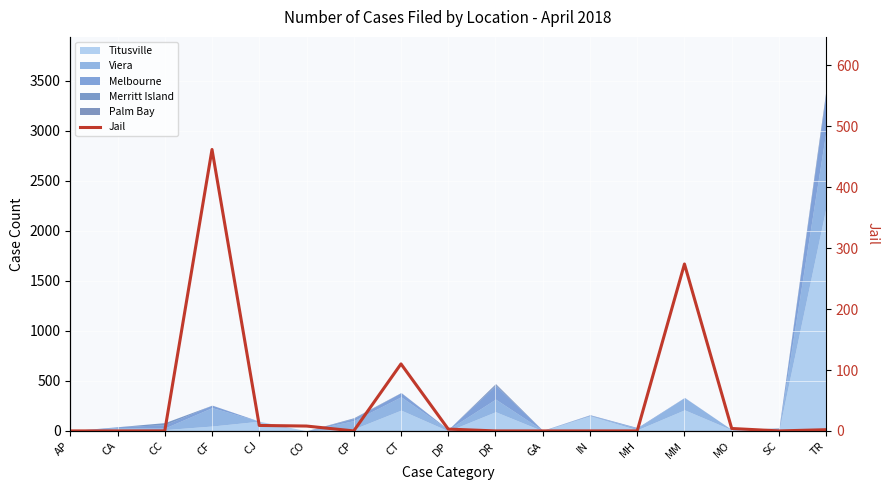

How many data points are above 0?

8